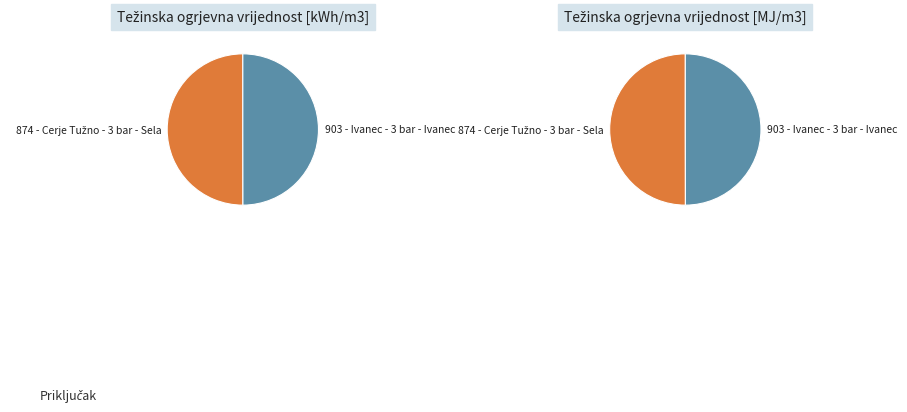

What is the largest slice in the pie chart?

874 - Cerje Tužno - 3 bar - Sela